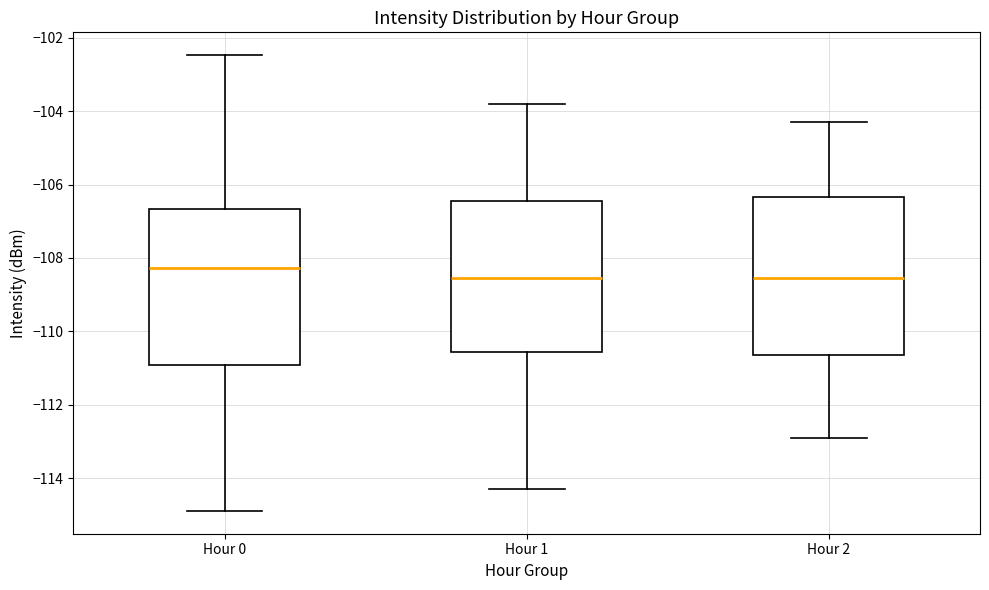

Reading left to right, read every box against the y-axis: the position of its median line, the range the box covers, and the ends of its whiskers. The values are not printed on the chart, so give them approximately, as read against the axis.

Hour 0: median -108.2, box -111.0 to -106.6, whiskers -114.8 to -102.4
Hour 1: median -108.6, box -110.6 to -106.4, whiskers -114.2 to -103.8
Hour 2: median -108.6, box -110.6 to -106.4, whiskers -112.8 to -104.2